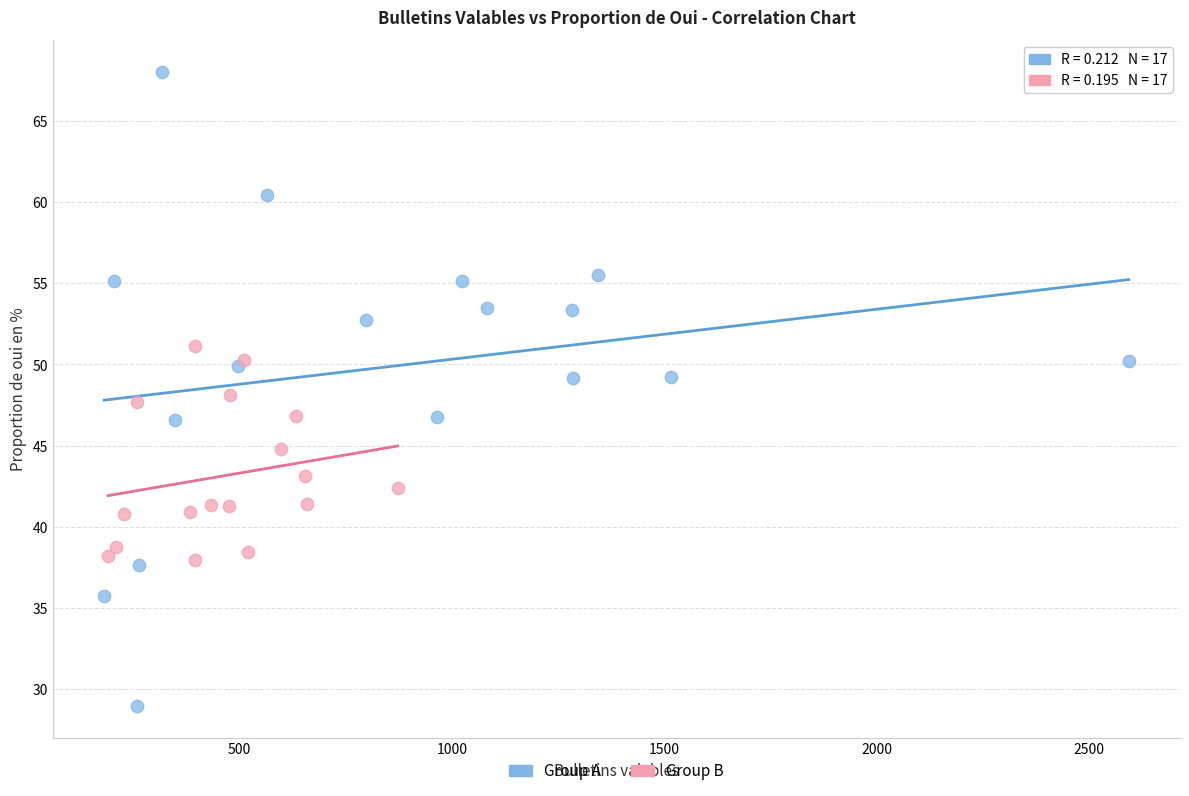

What are all the series names shown in the legend?

Group A, Group B